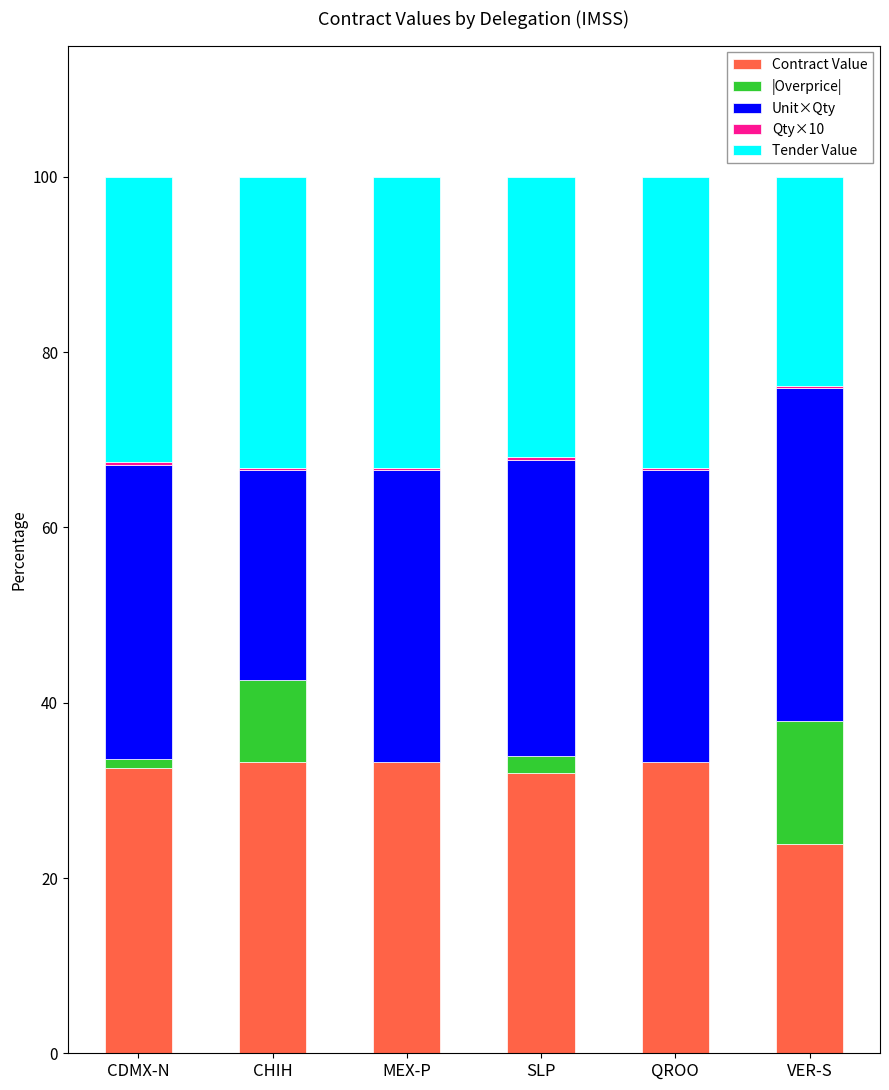

What is the highest value of the Contract Value series?

33.3